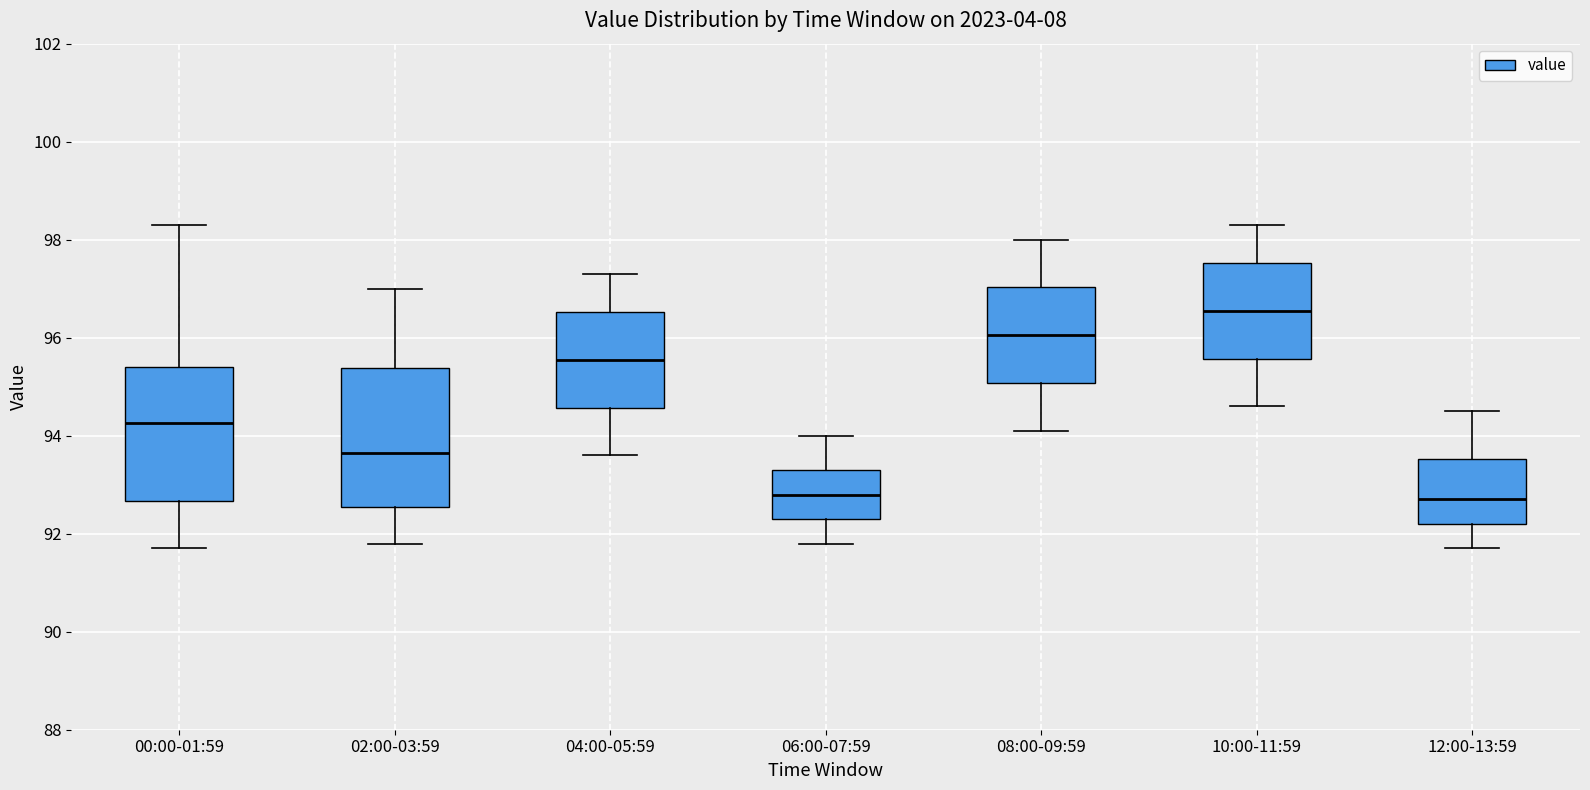

Reading left to right, transcribe this box plot: for each box, give where its median line is, the range the box spans, and where its two whiskers end, as read against the y-axis. The values are not printed on the chart, so give them approximately, as read against the axis.

00:00-01:59: median 94.2, box 92.6 to 95.4, whiskers 91.8 to 98.4
02:00-03:59: median 93.6, box 92.6 to 95.4, whiskers 91.8 to 97.0
04:00-05:59: median 95.6, box 94.6 to 96.6, whiskers 93.6 to 97.4
06:00-07:59: median 92.8, box 92.4 to 93.4, whiskers 91.8 to 94.0
08:00-09:59: median 96.0, box 95.0 to 97.0, whiskers 94.2 to 98.0
10:00-11:59: median 96.6, box 95.6 to 97.6, whiskers 94.6 to 98.4
12:00-13:59: median 92.8, box 92.2 to 93.6, whiskers 91.8 to 94.6